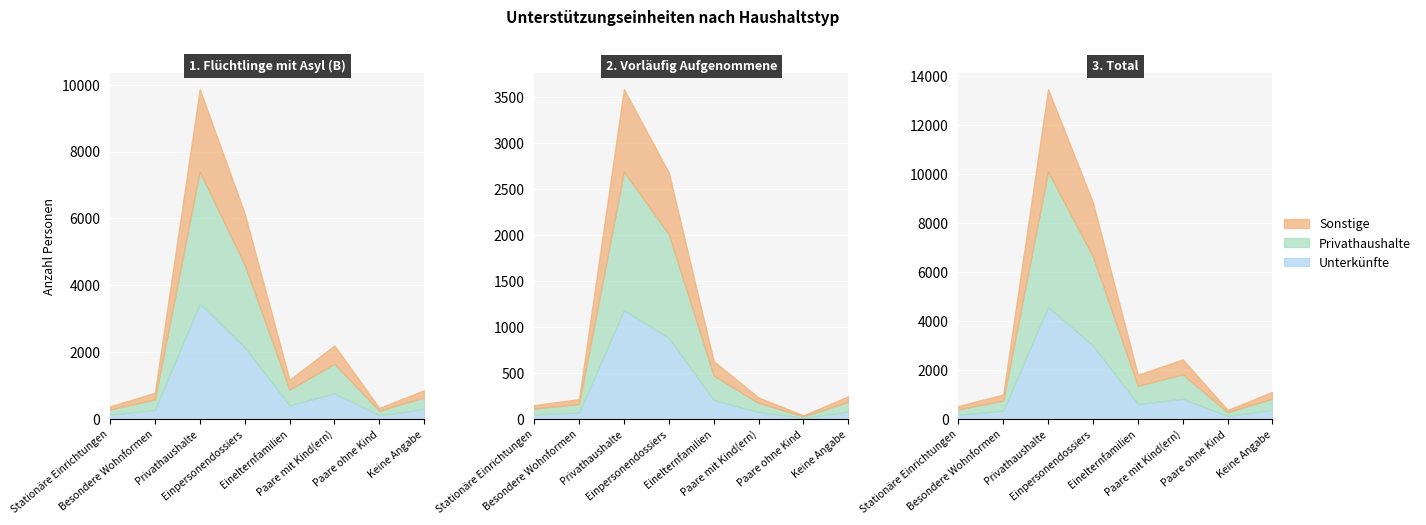

What is the label of the 7th point from the left?

Paare ohne Kind